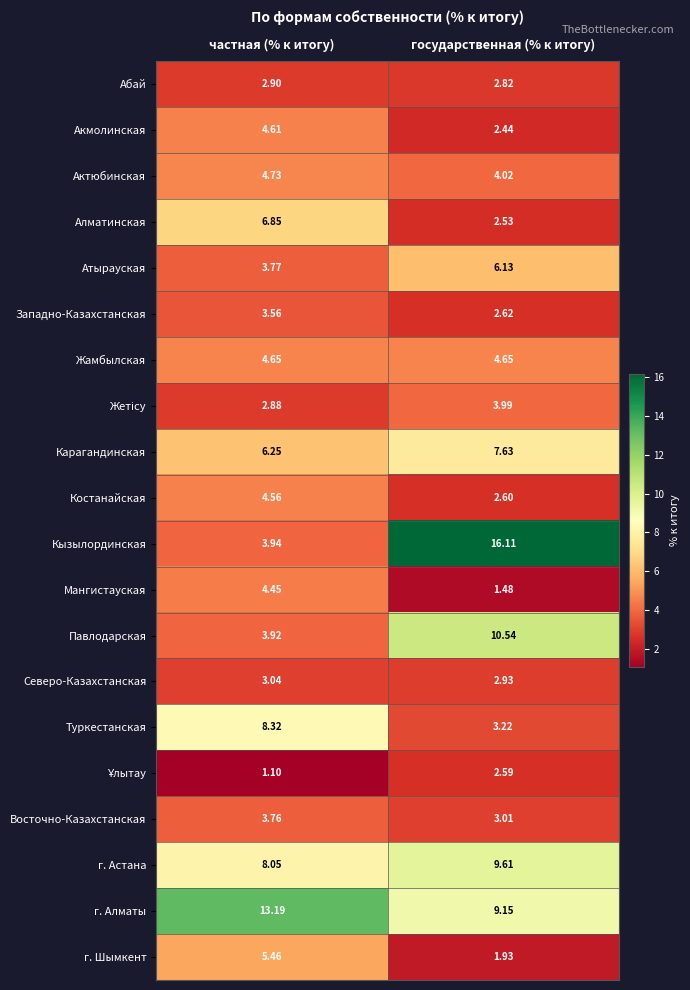

Which label corresponds to the smallest value in the chart?

частная (% к итогу)